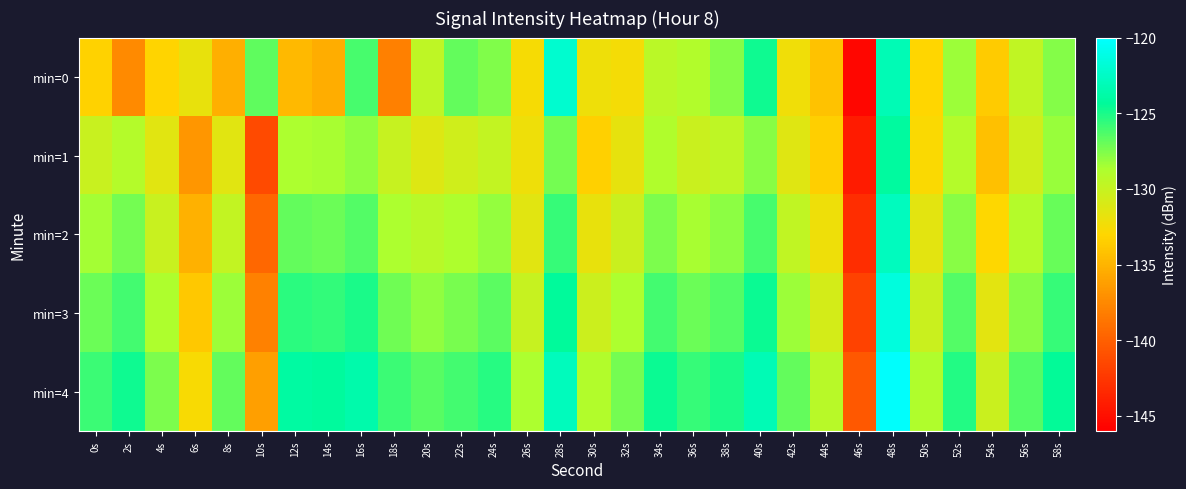

Which series has the largest range (max minus min)?

min=0